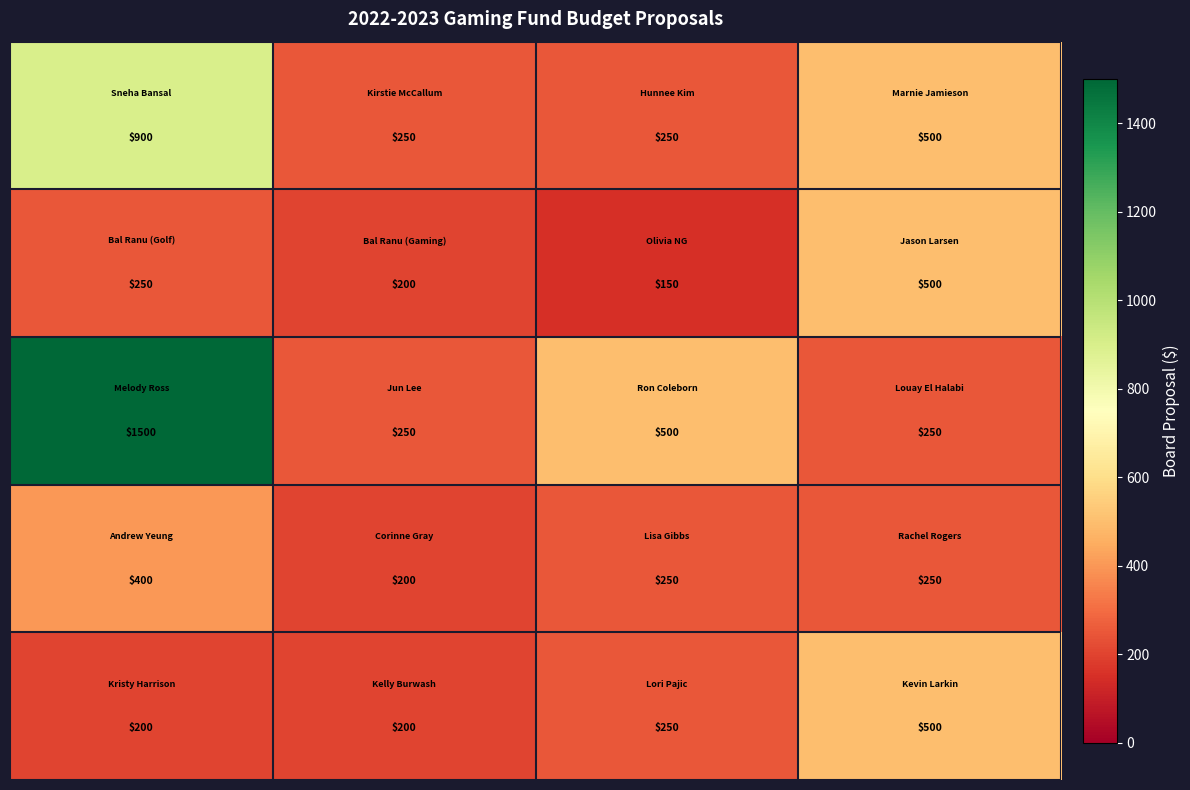

What is the greatest value displayed?

1500